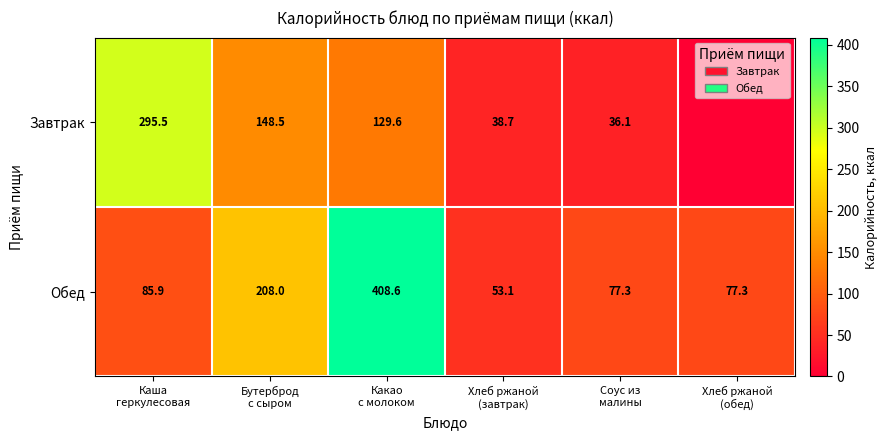

What is the difference between the maximum and minimum values in the Обед series?

355.5